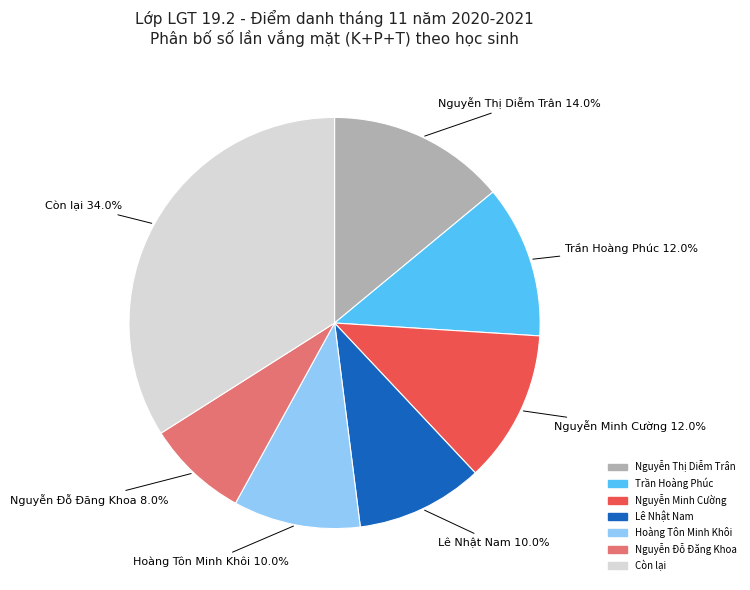

Count the number of slices in the pie.

7